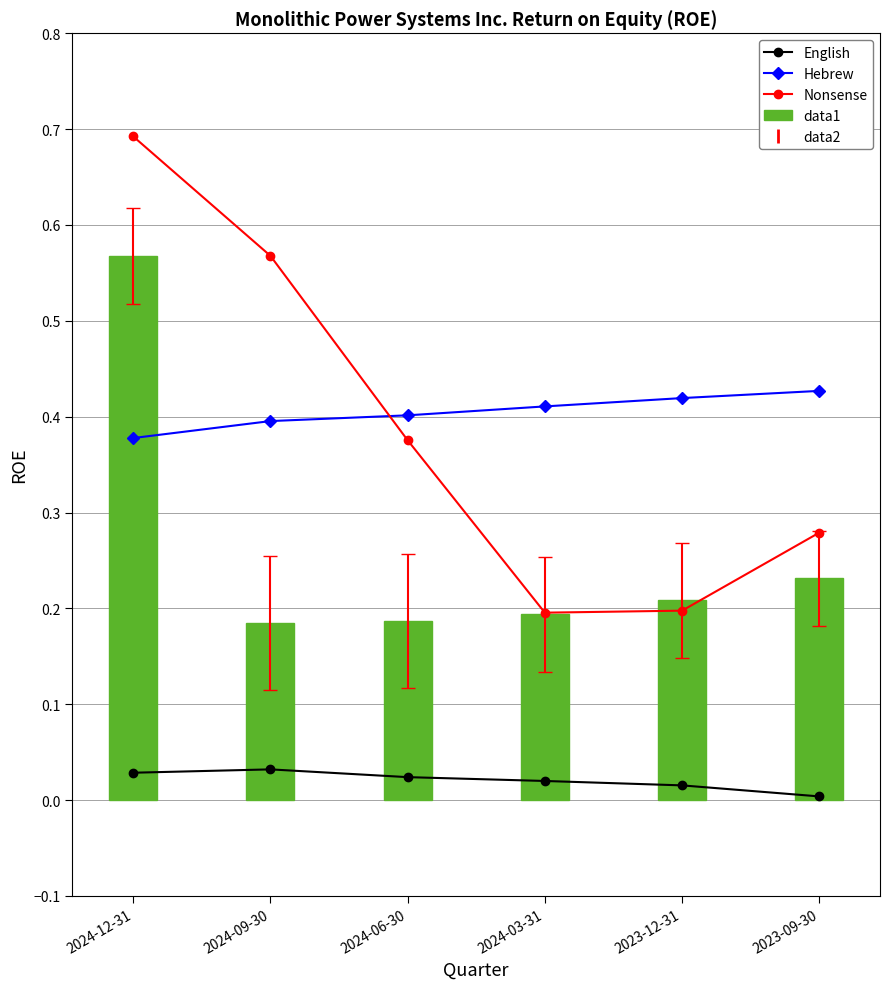

At which label does English reach its peak?

2024-09-30